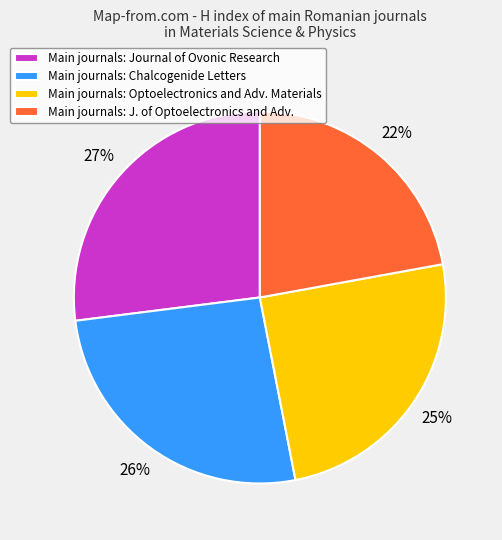

Do Main journals: Optoelectronics and Adv. Materials and Main journals: Chalcogenide Letters together represent more than half of the pie?

Yes